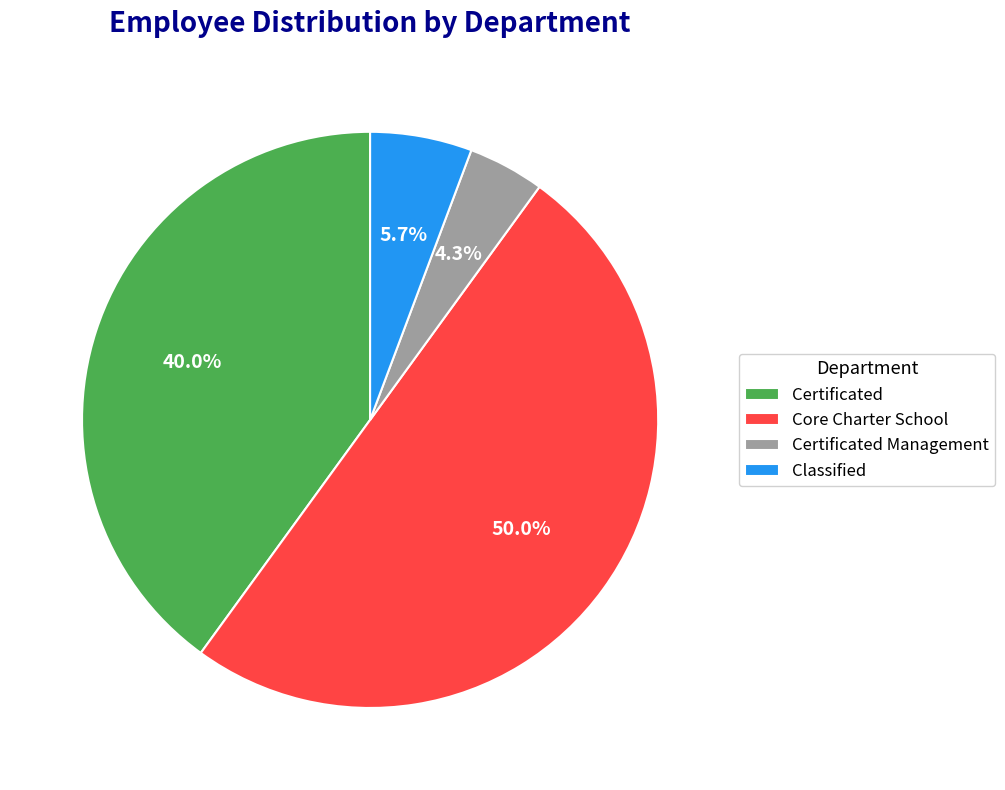

To the nearest percent, what is the difference between the largest and smallest slice percentages?

46%